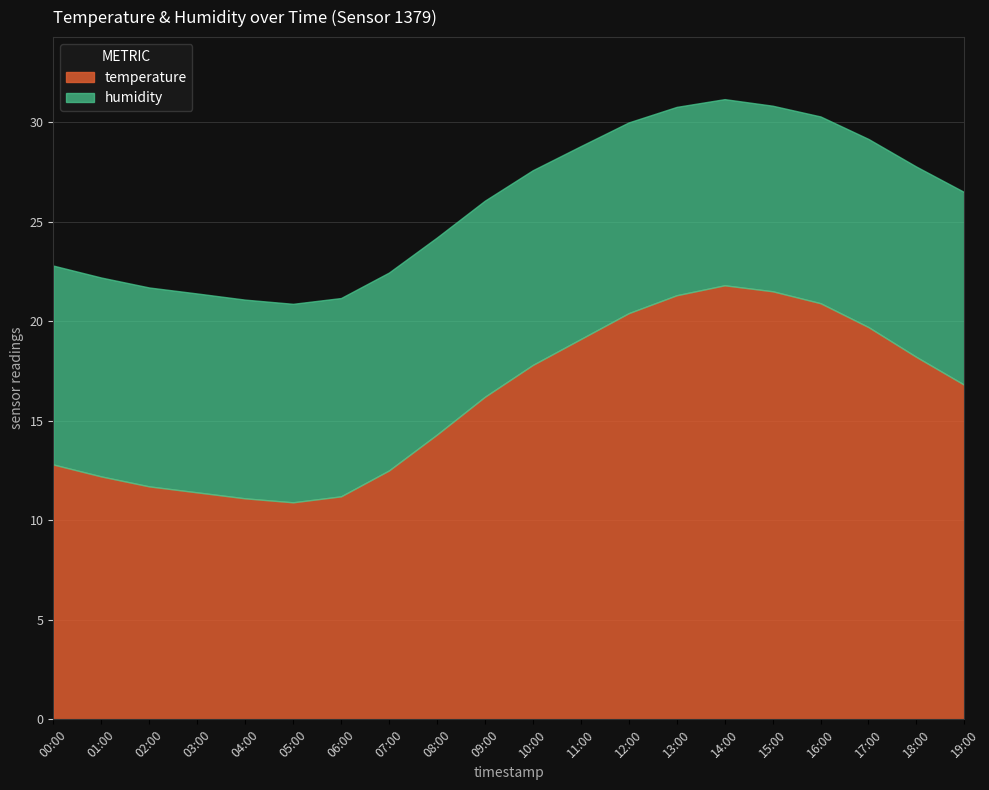

What is the difference between the maximum and second lowest values in the temperature series?

10.7